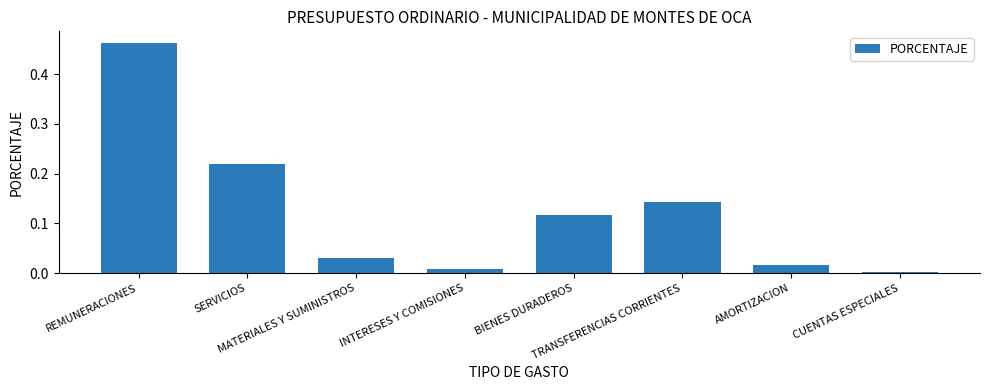

What position from the left is INTERESES Y COMISIONES?

4